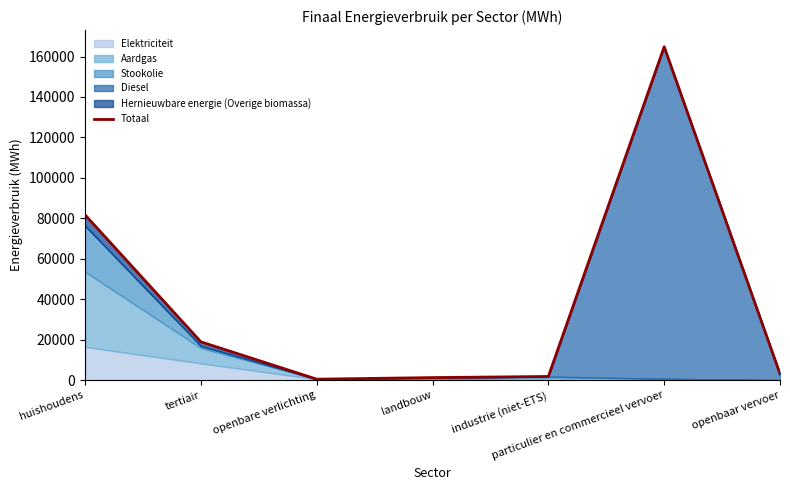

Reading left to right, list all the values displayed in this chart.

huishoudens=81734.2	tertiair=18958.1	openbare verlichting=522.2	landbouw=1289.2	industrie (niet-ETS)=1848.8	particulier en commercieel vervoer=164816.9	openbaar vervoer=3126.8